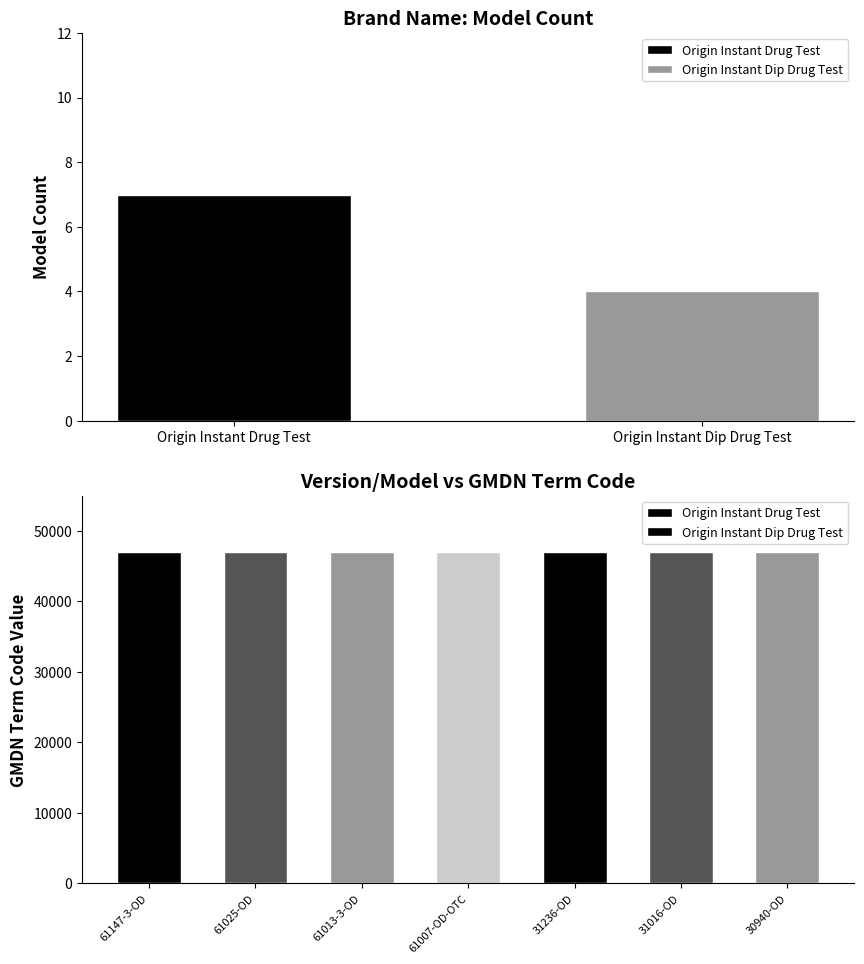

At which label does Origin Instant Drug Test reach its minimum?

61147-3-OD